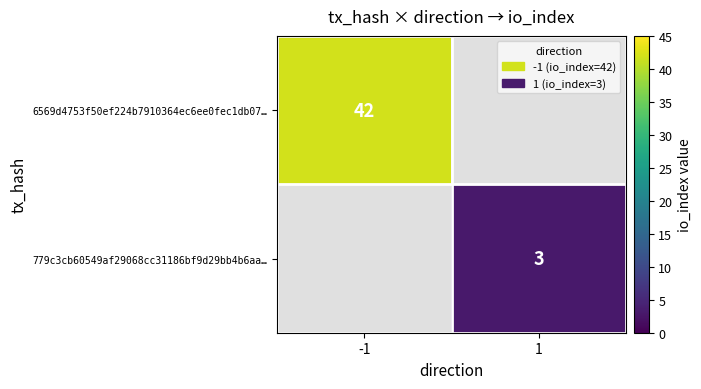

Is it true that 6569d4753f50ef224b7910364ec6ee0fec1db07… equals 24 at -1?

False